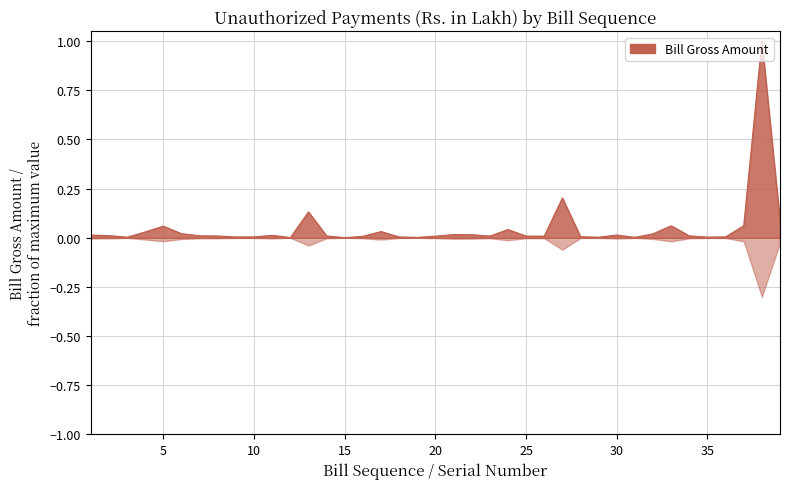

How many lines are shown in the chart?

1